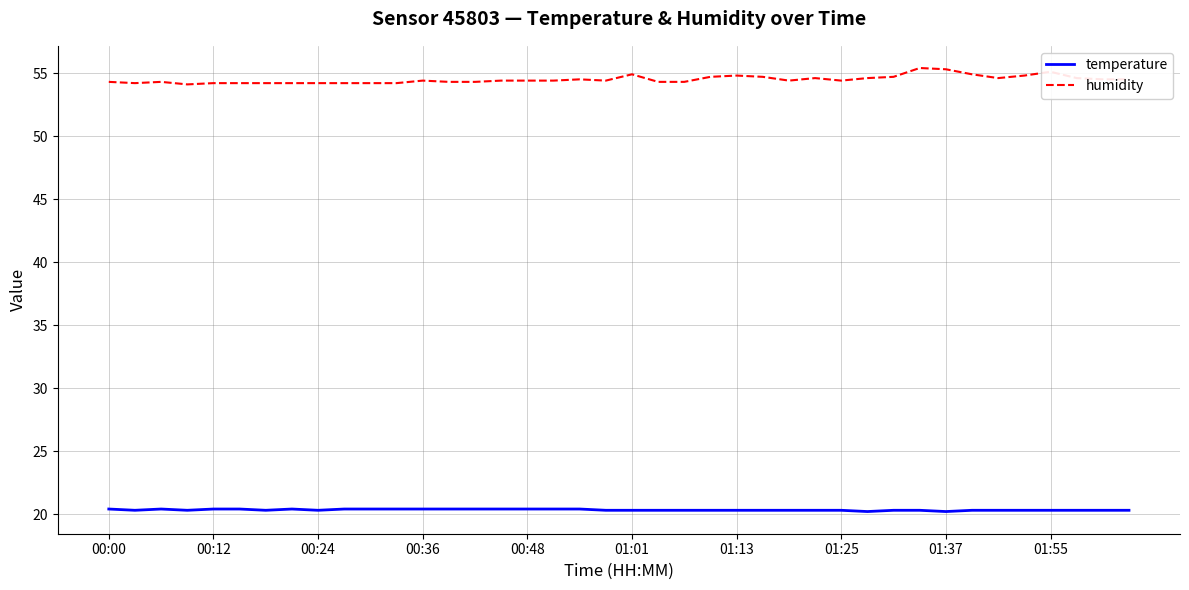

What is the highest value of the temperature series?

20.4